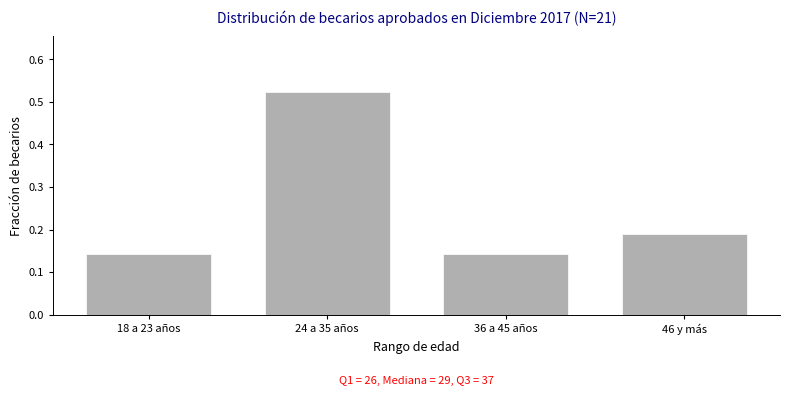

The value at 46 y más is 0.3. True or false?

False